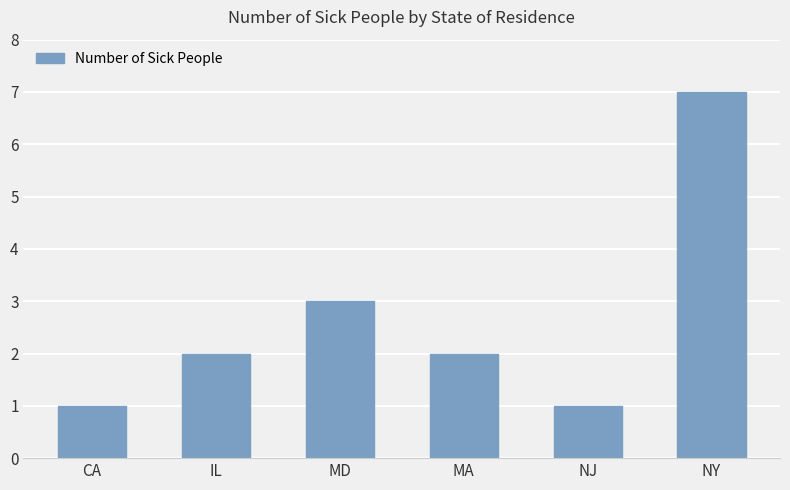

What is the difference between the maximum and minimum values?

6